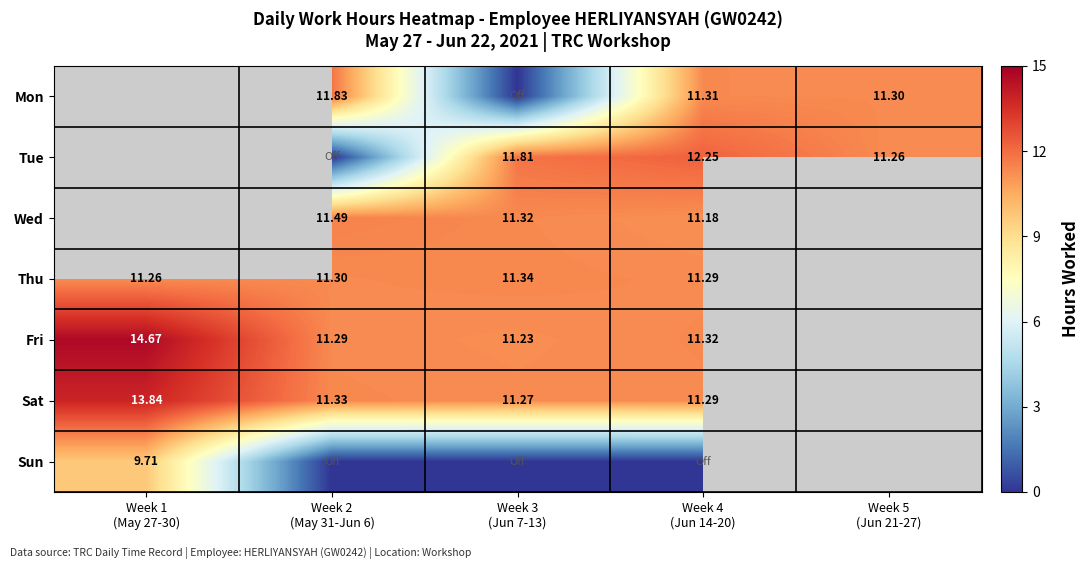

Is it true that Wed equals 19.9 at Week 3 (Jun 7-13)?

False